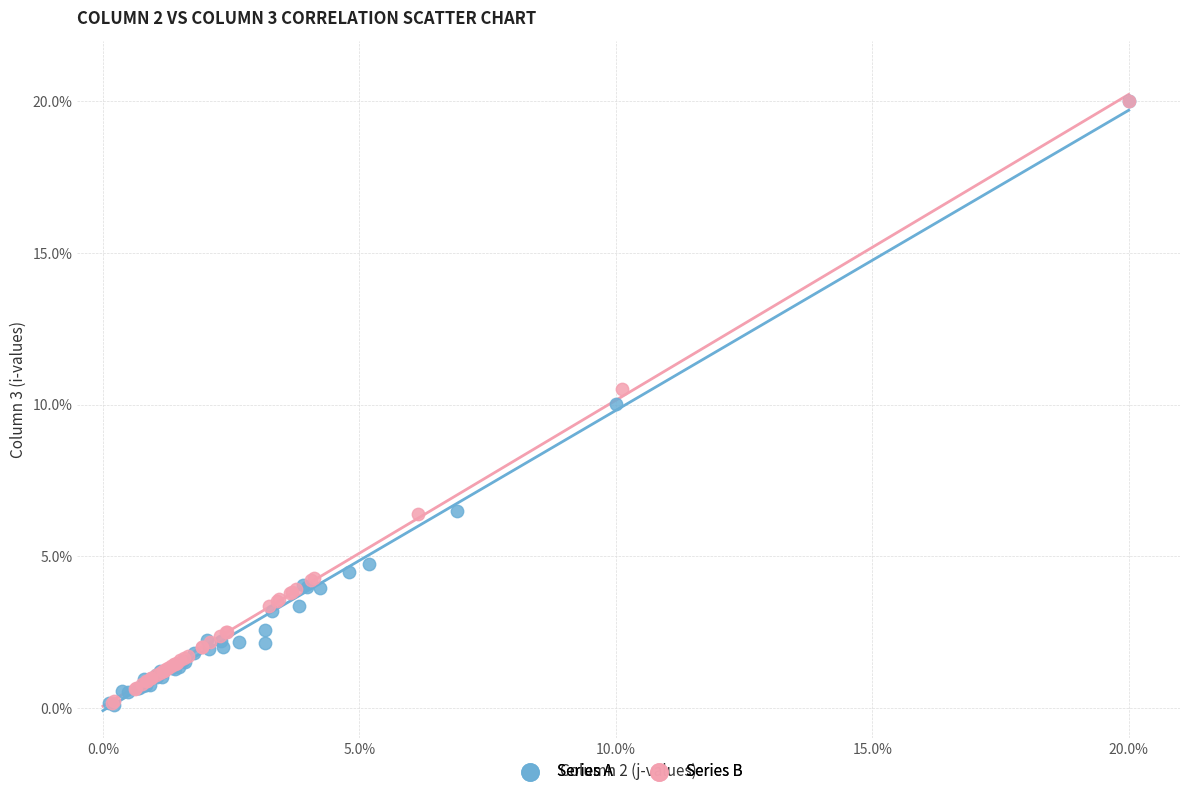

What are all the series names shown in the legend?

Series A, Series B